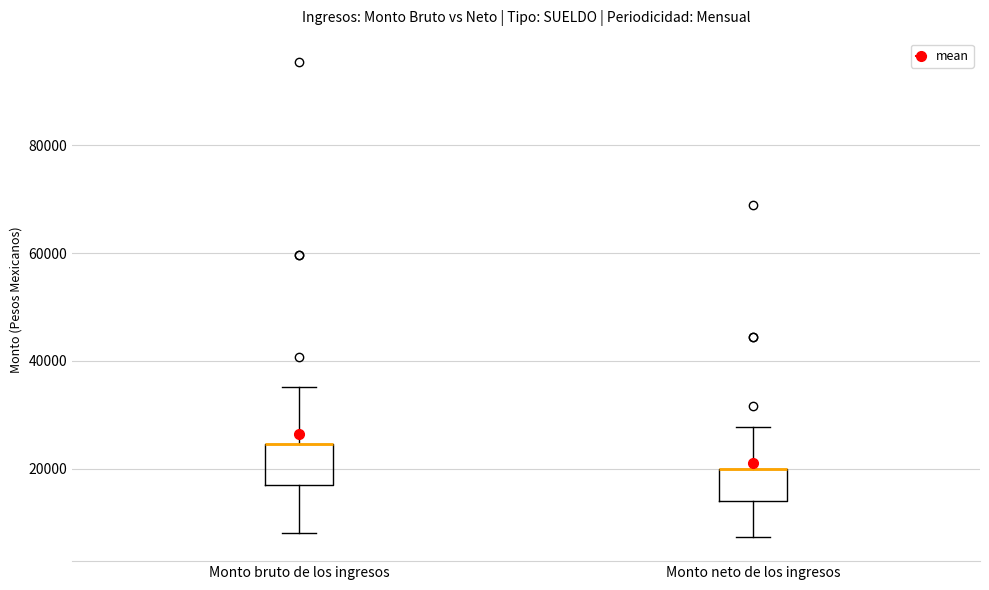

Reading left to right, transcribe this box plot: for each box, give where its median line is, the range the box spans, and where its two whiskers end, as read against the y-axis. The values are not printed on the chart, so give them approximately, as read against the axis.

Monto bruto de los ingresos: median 24000 (drawn on the box's upper edge), box 16000 to 24000, whiskers 8000 to 36000
Monto neto de los ingresos: median 20000 (drawn on the box's upper edge), box 14000 to 20000, whiskers 8000 to 28000